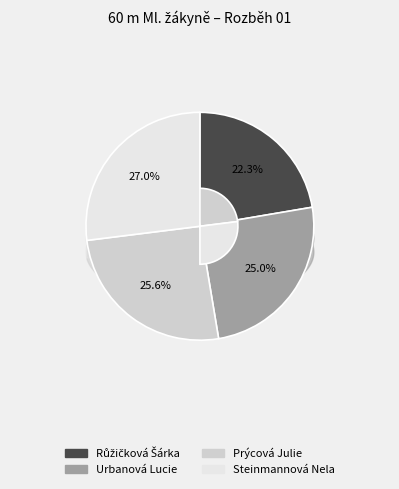

Do Růžičková Šárka and Prýcová Julie together represent more than half of the pie?

No